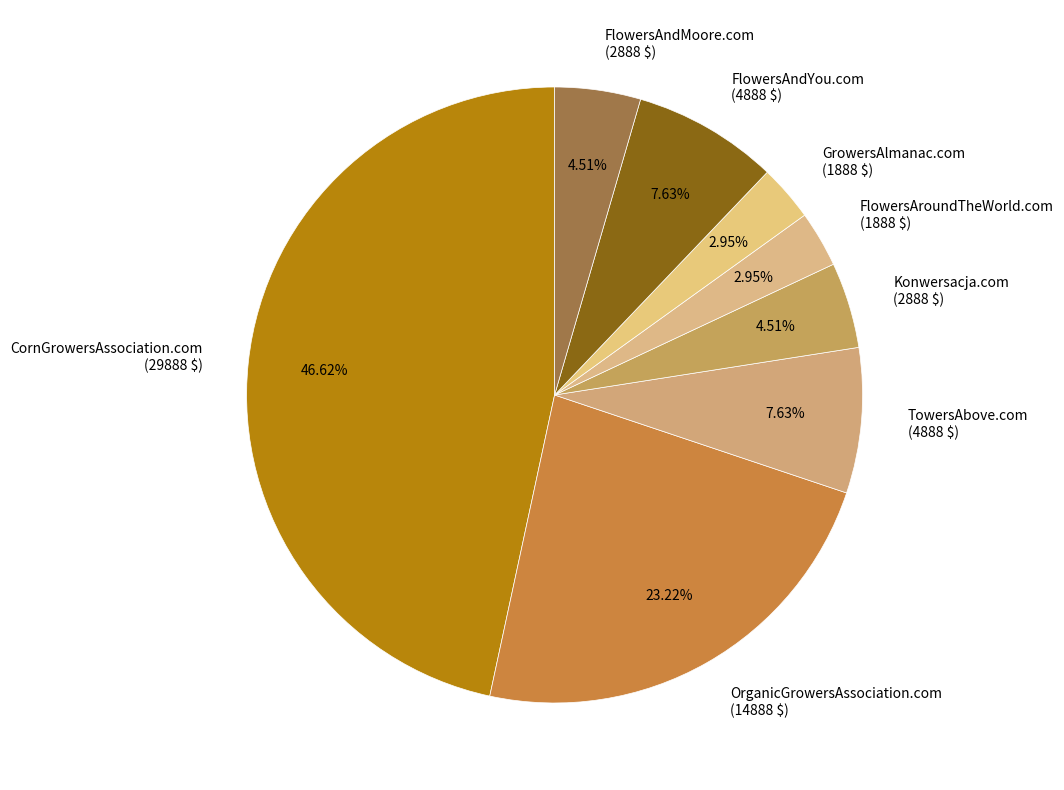

Which slice is the largest?

CornGrowersAssociation.com